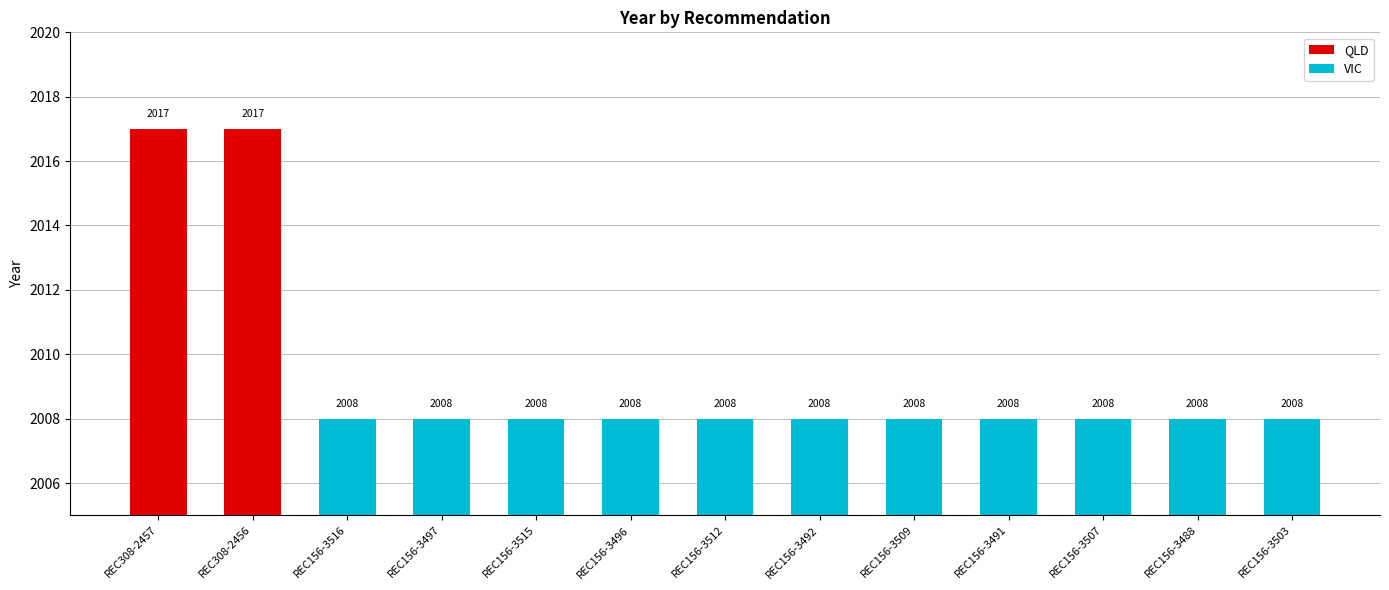

Read the value at REC308-2457.

2017